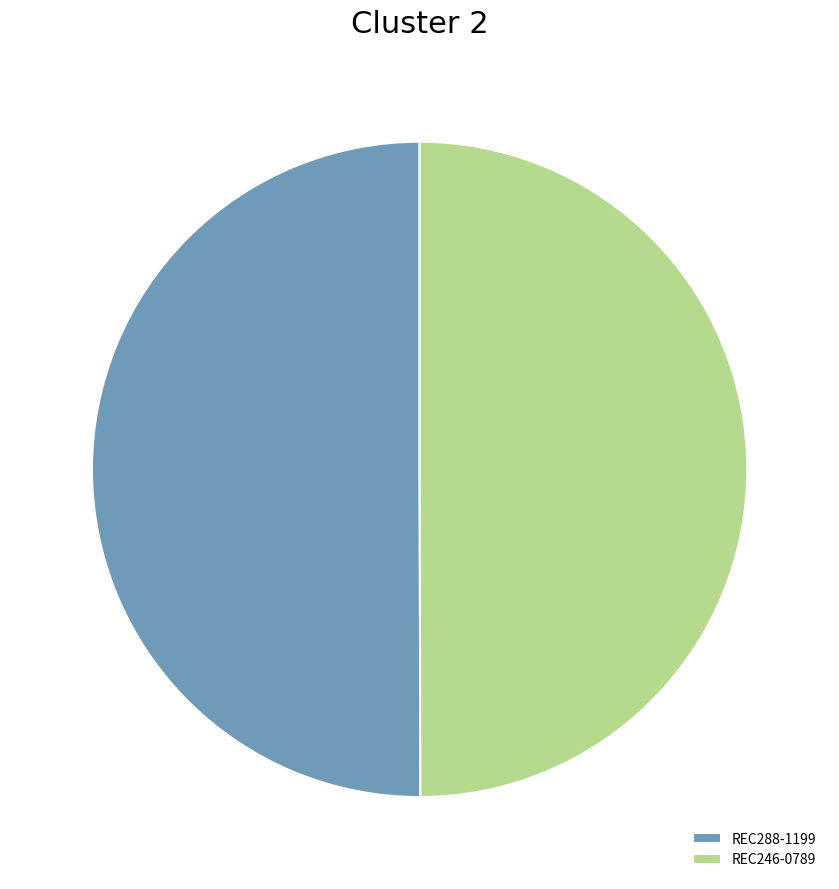

The REC288-1199 slice represents 50% of the pie. True or false?

True